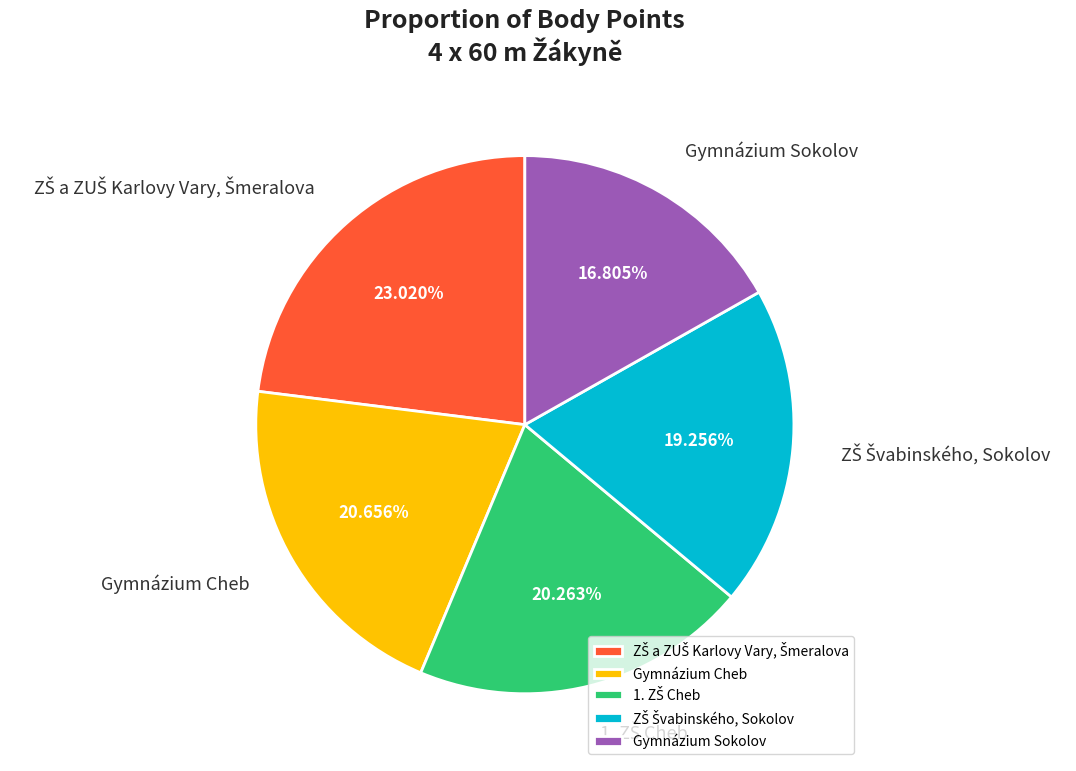

Is there any slice that represents more than half of the pie?

No